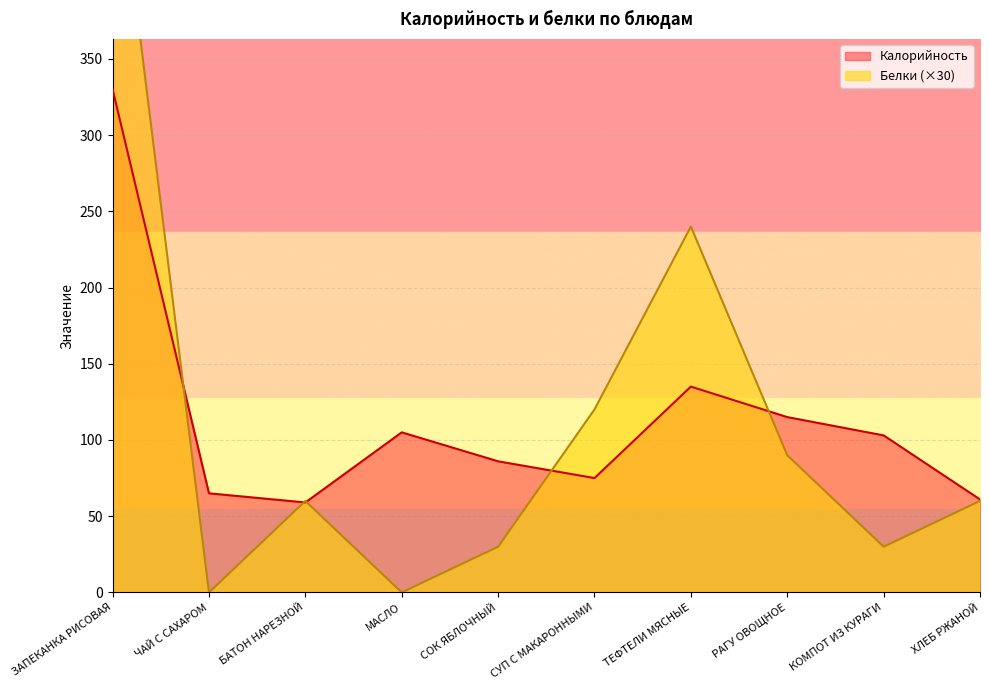

After their last crossing, which series has the higher values: Калорийность or Белки?

Калорийность